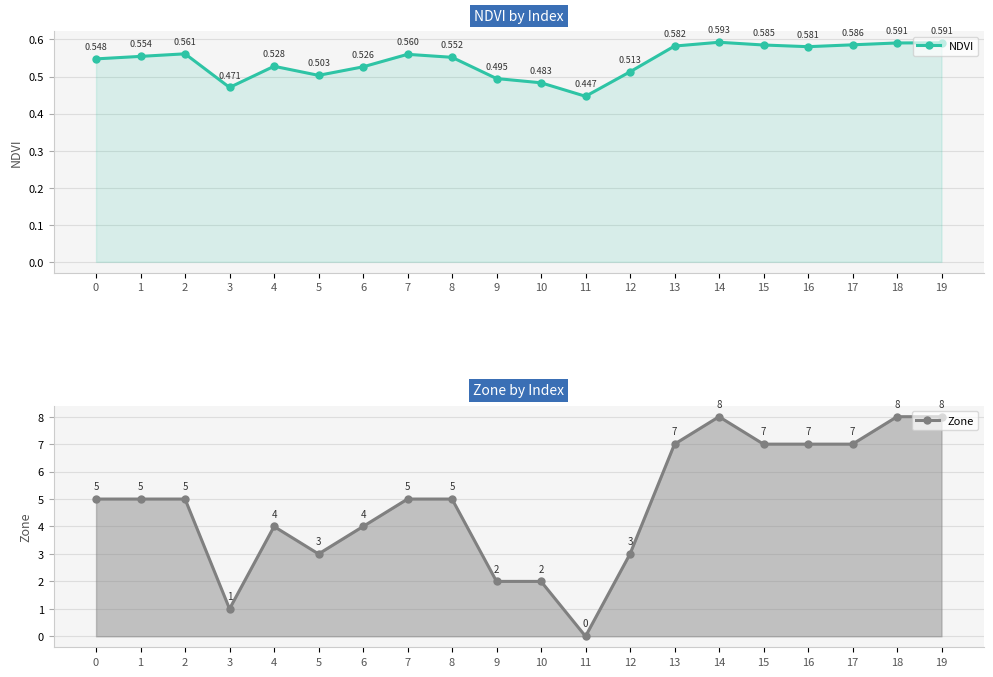

Does the chart have visible grid lines?

Yes